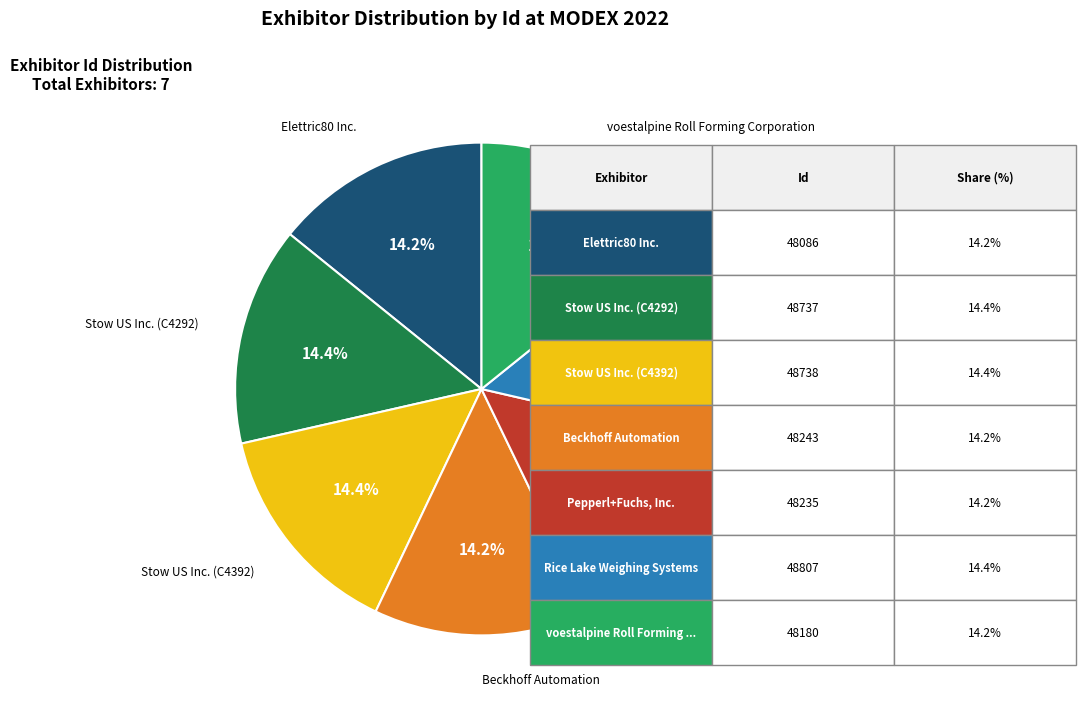

Is there a majority slice in this chart?

No